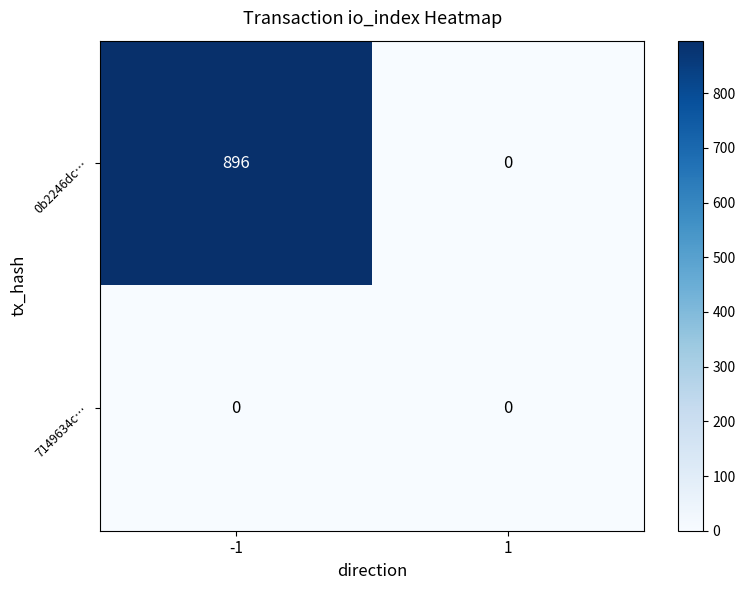

Reading left to right, extract all data points from this chart.

0b2246dc…: 896	0
7149634c…: 0	0